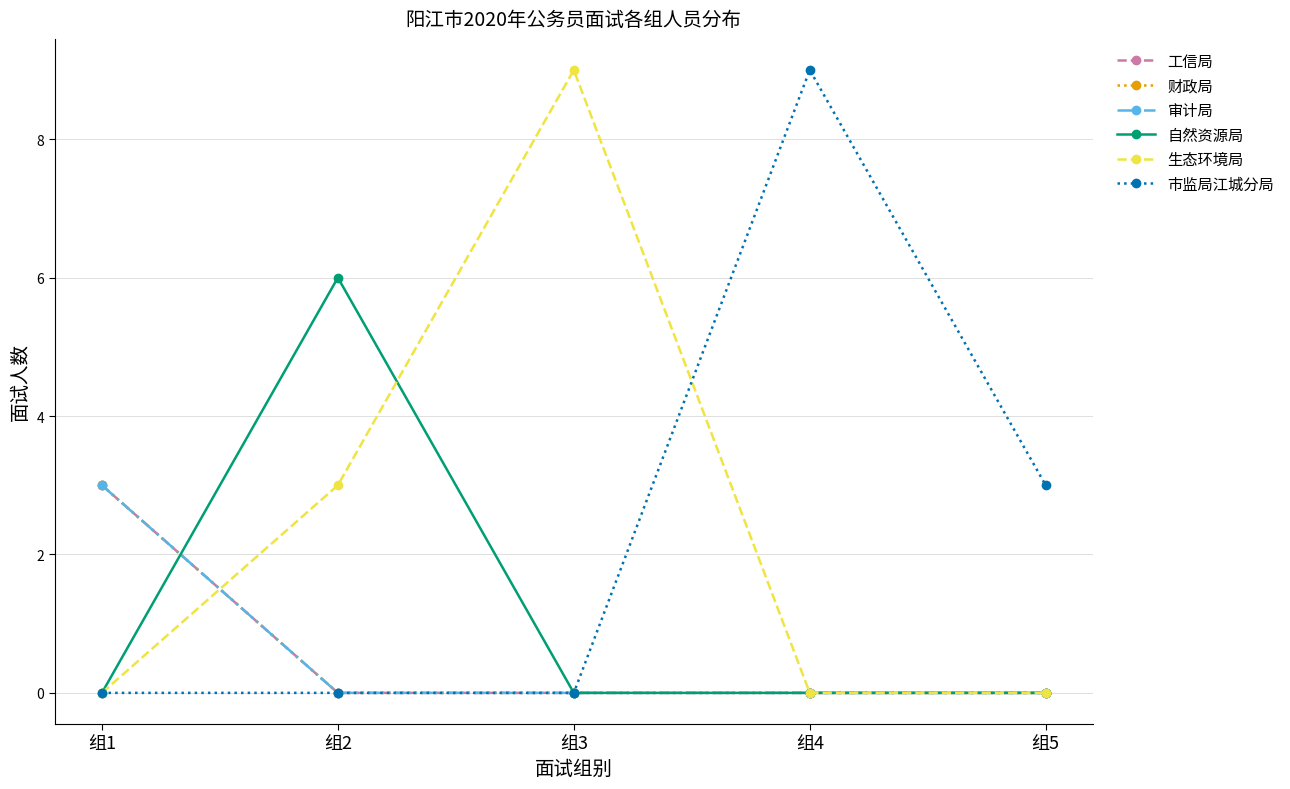

What is the difference between the highest and lowest values at 组5?

3